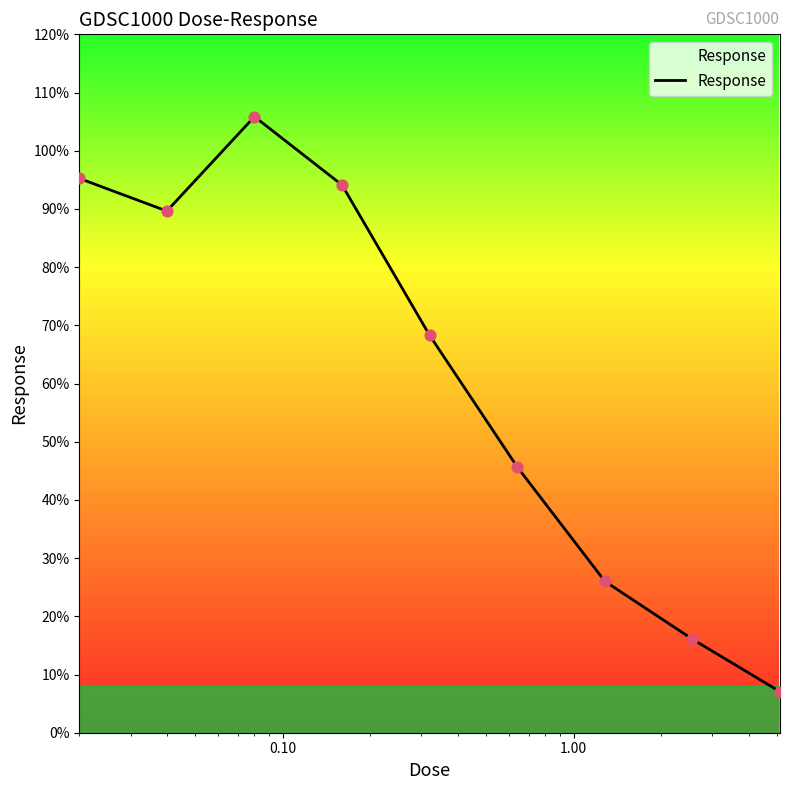

What is the difference between the maximum and minimum values?

98.8